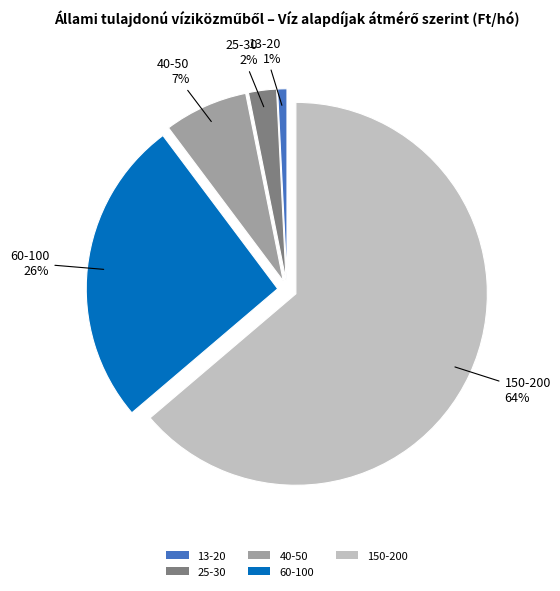

What percentage is the 40-50 slice, to the nearest percent?

7%